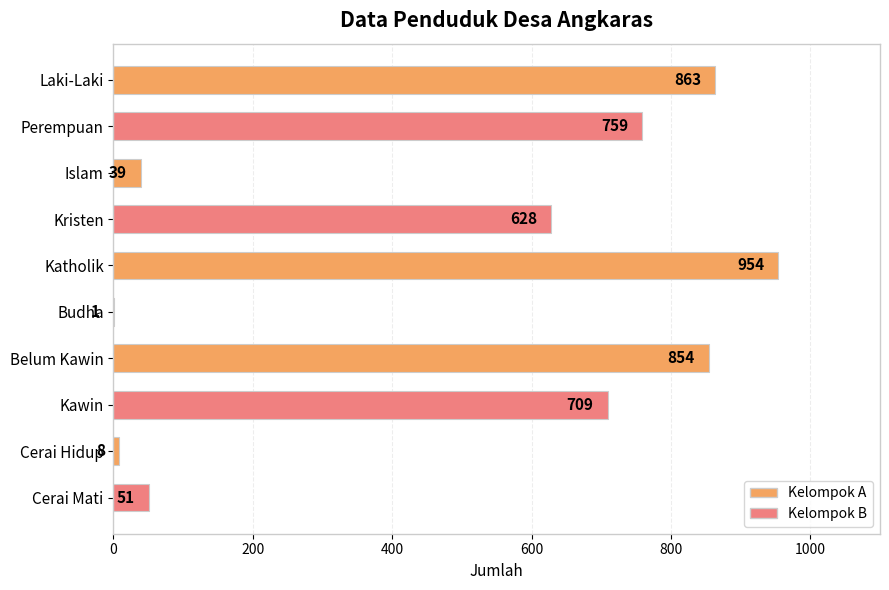

Reading top to bottom, list all the values displayed in this chart.

Laki-Laki=863	Perempuan=759	Islam=39	Kristen=628	Katholik=954	Budha=1	Belum Kawin=854	Kawin=709	Cerai Hidup=8	Cerai Mati=51